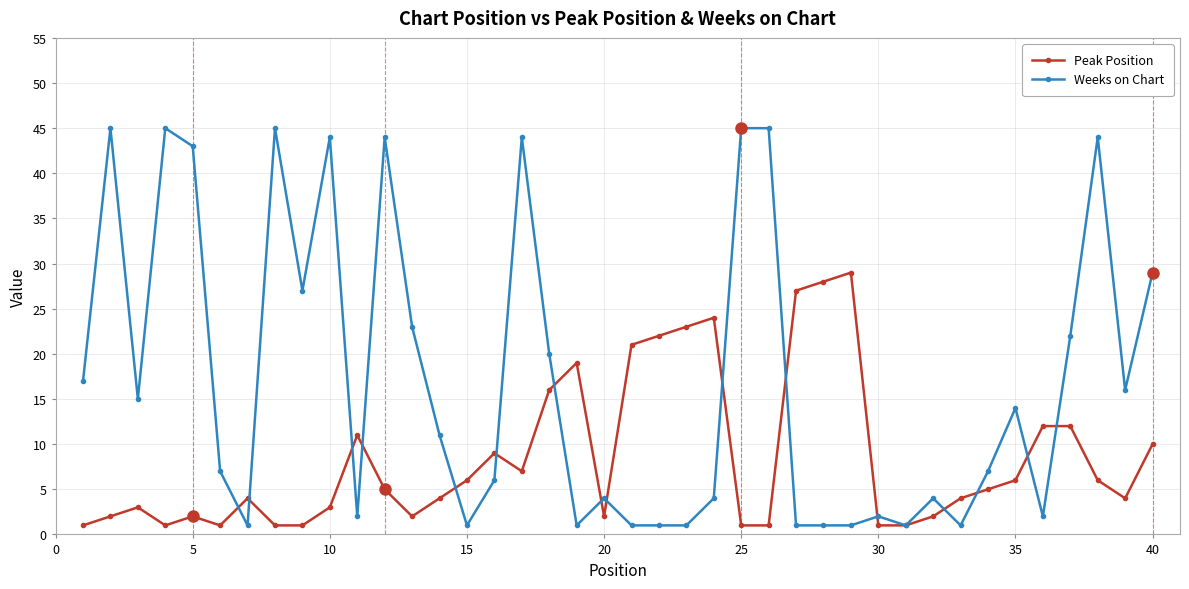

At how many categories does at least one series exceed 35?

10